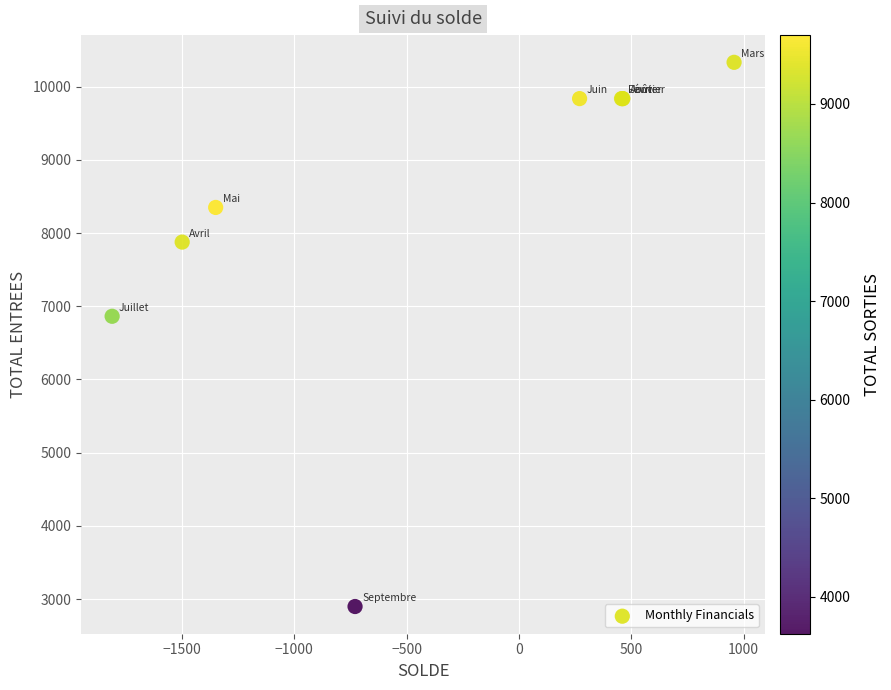

What Y value in the scatter plot is closest to 6614?

6862.7